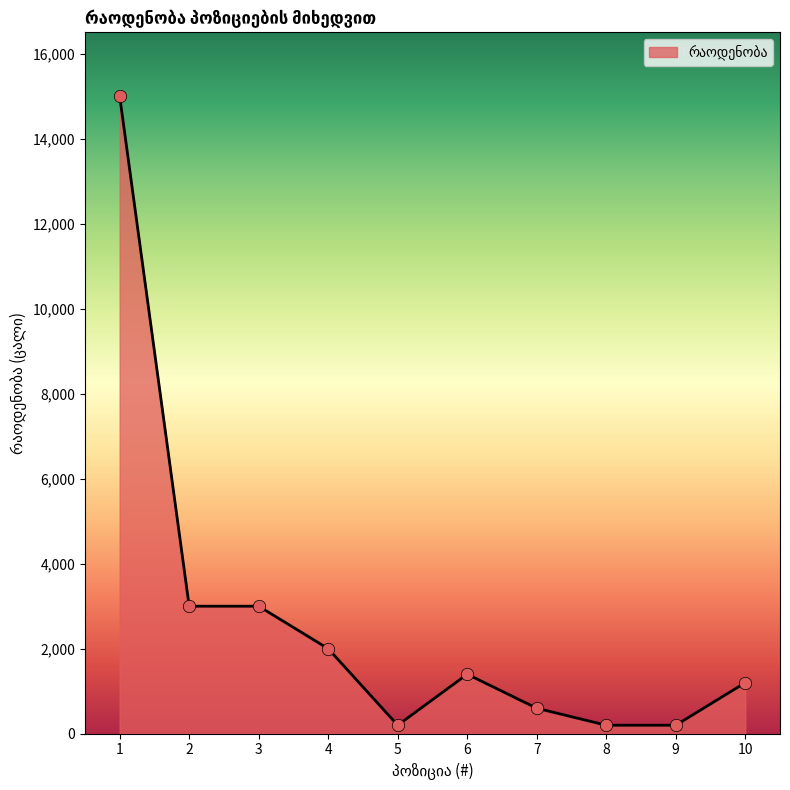

Between 10 and 6, which is larger?

6